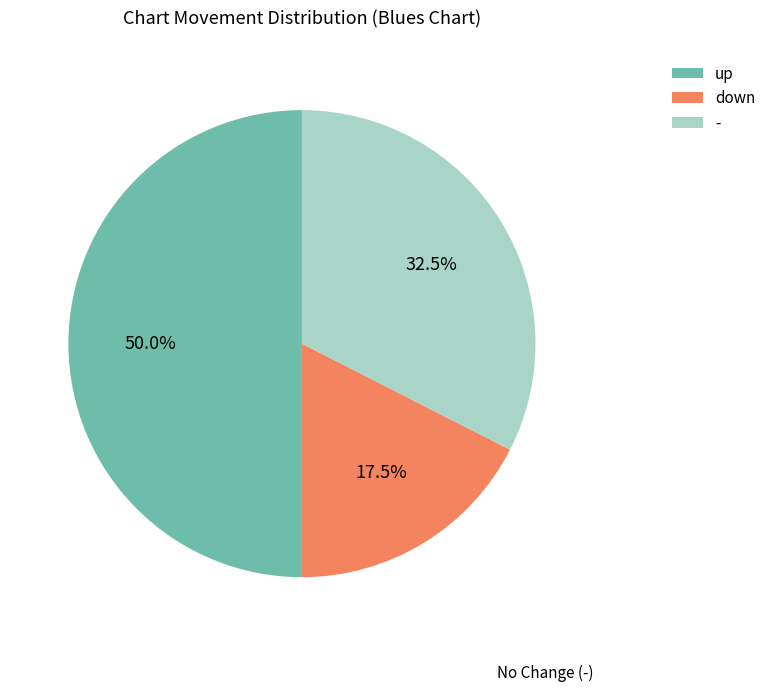

Is the sum of - and up greater than half?

Yes